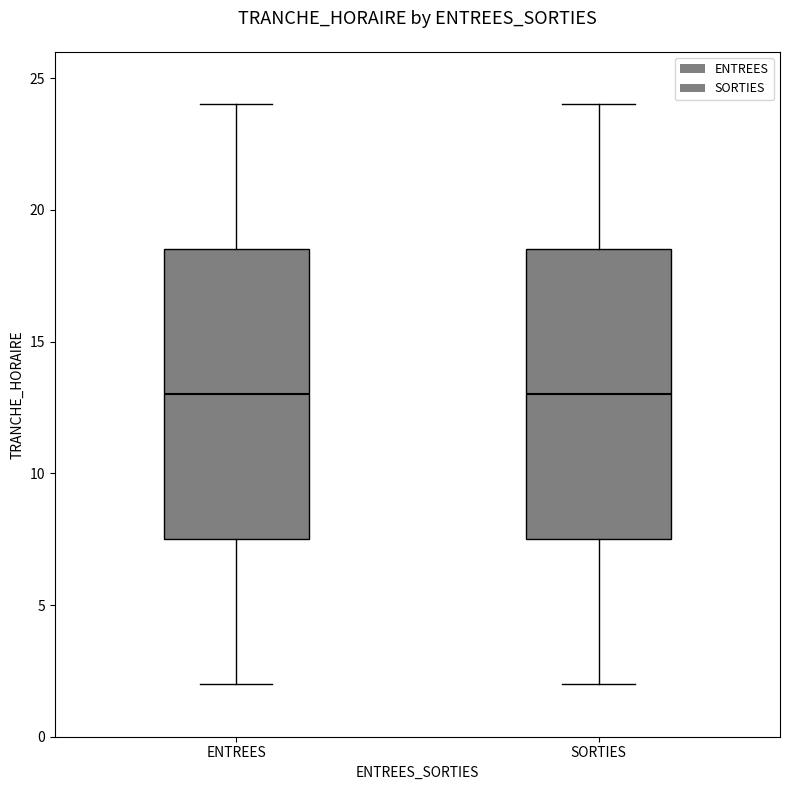

Reading left to right, read every box against the y-axis: the position of its median line, the range the box covers, and the ends of its whiskers. The values are not printed on the chart, so give them approximately, as read against the axis.

ENTREES: median 13.0, box 7.5 to 18.5, whiskers 2.0 to 24.0
SORTIES: median 13.0, box 7.5 to 18.5, whiskers 2.0 to 24.0